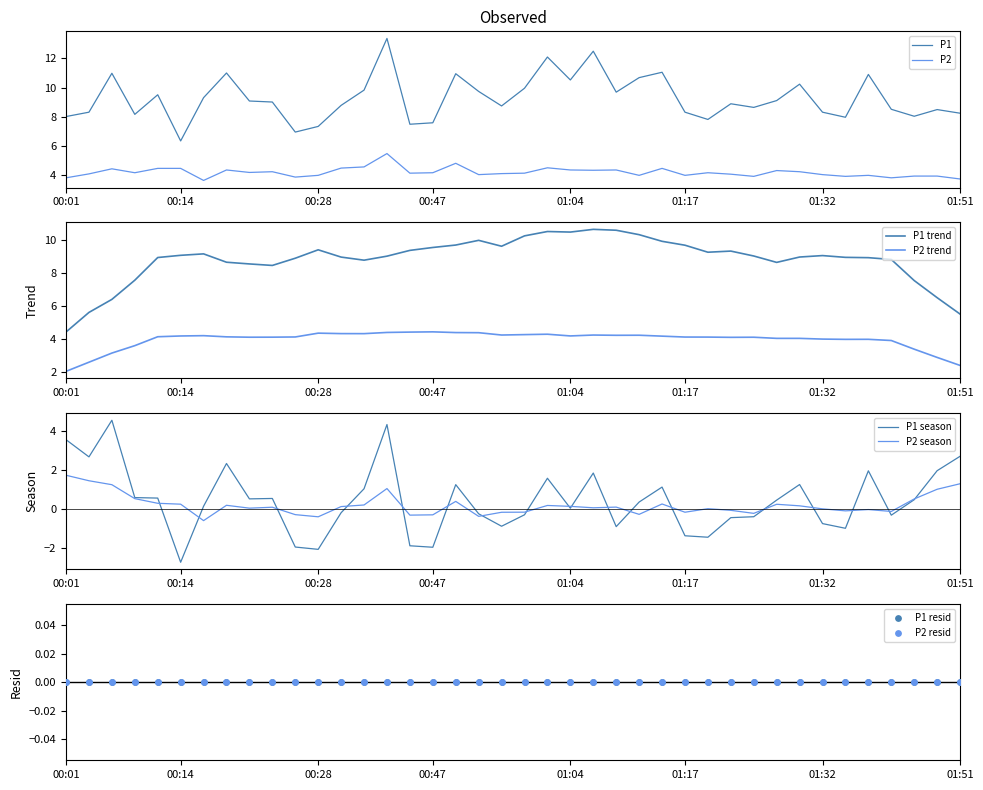

Which series has the widest spread of Y values?

P1